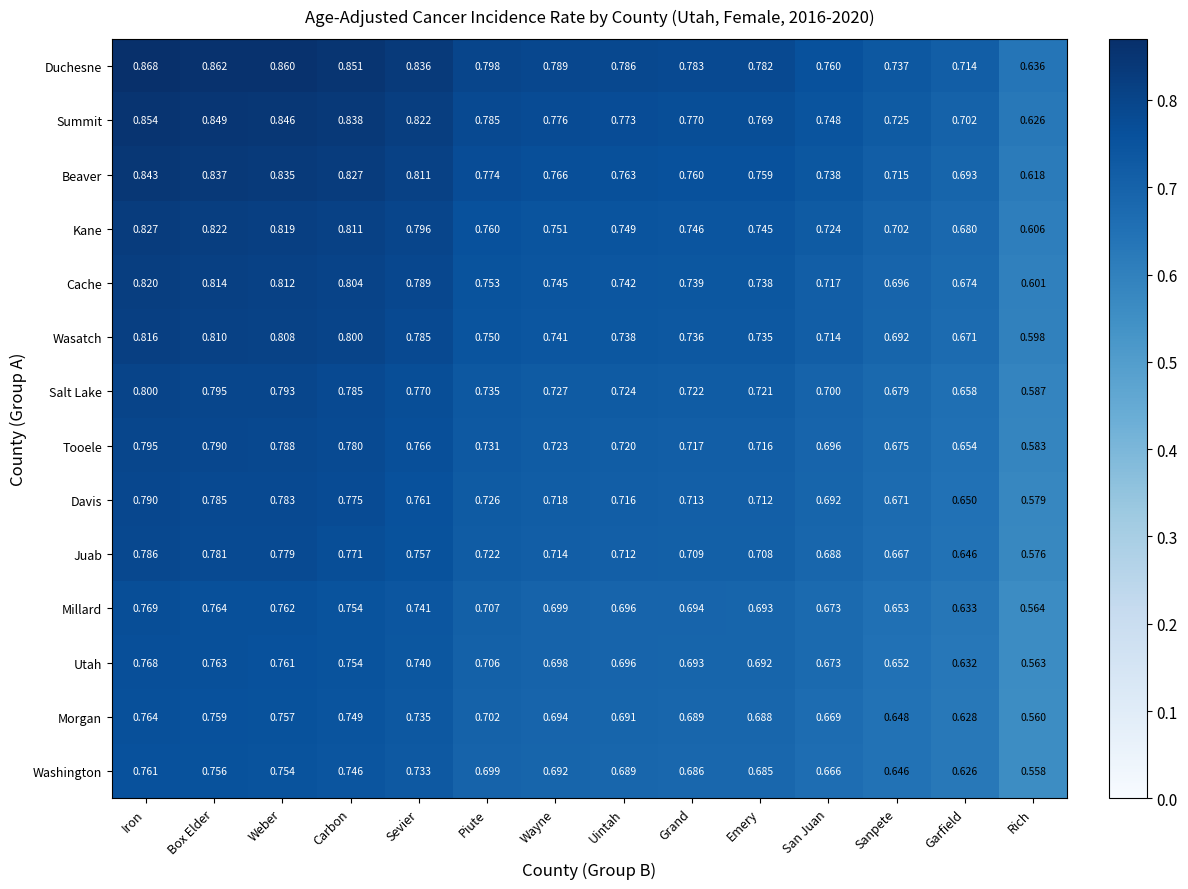

Is the value of Morgan at Sanpete greater than the value of Tooele at Box Elder?

No